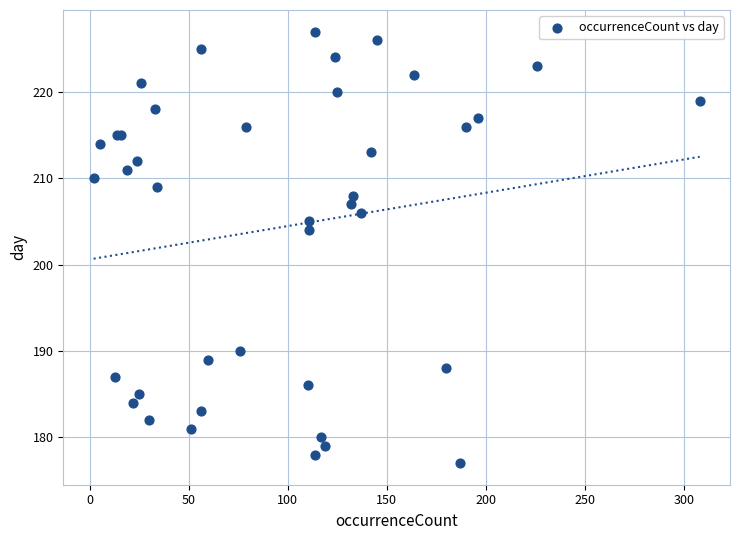

What Y value in the scatter plot is closest to 202?

204